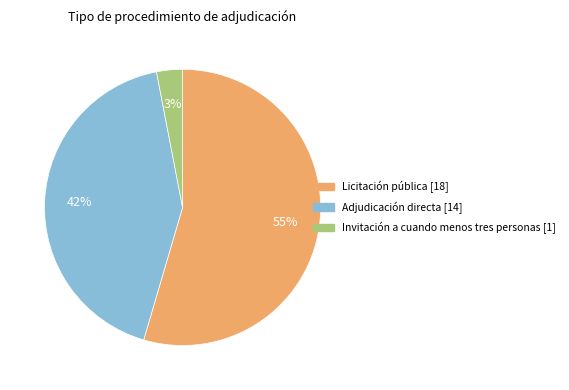

To the nearest percent, what is the average slice percentage?

33%